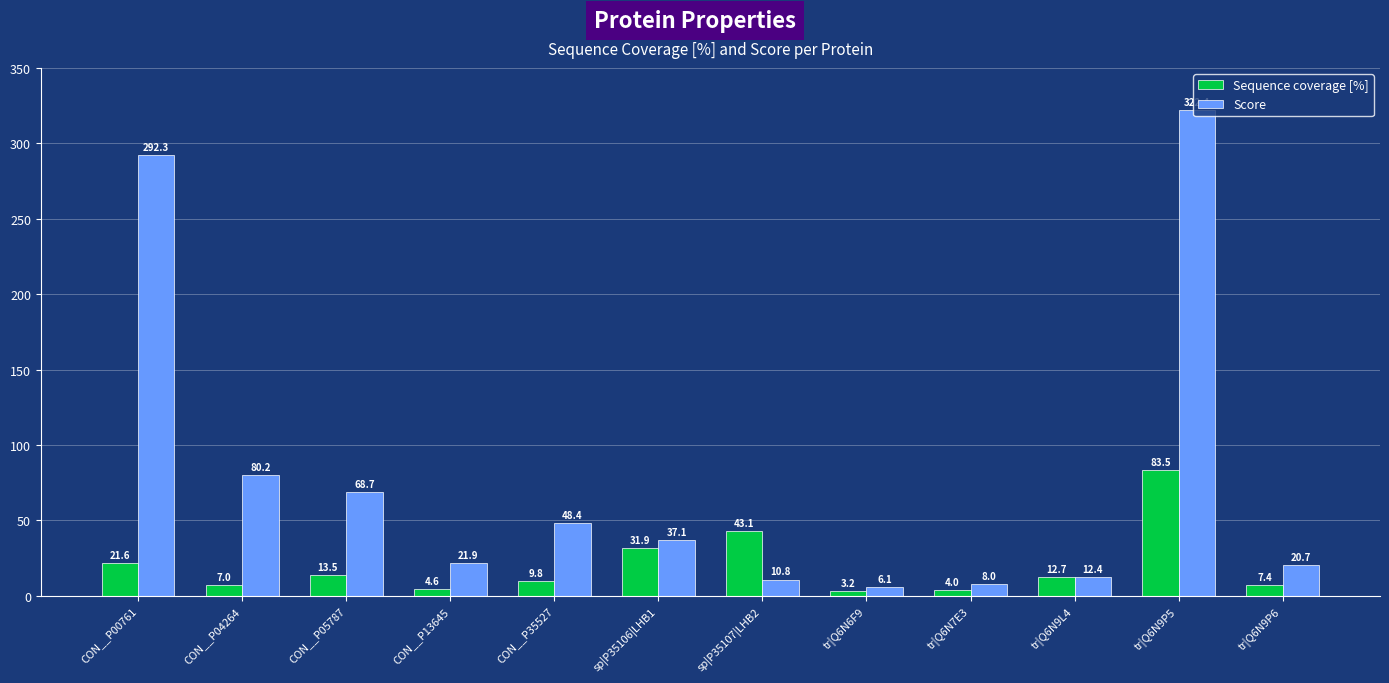

What are all the series names shown in the legend?

Sequence coverage [%], Score